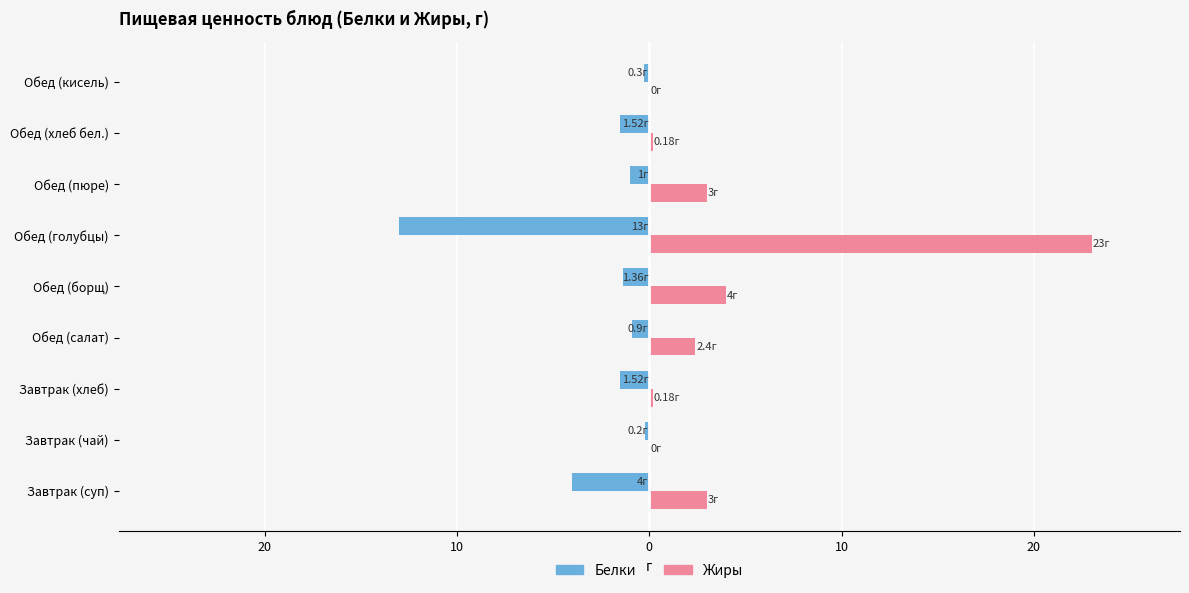

What is the lowest value of the Белки series?

-13.0